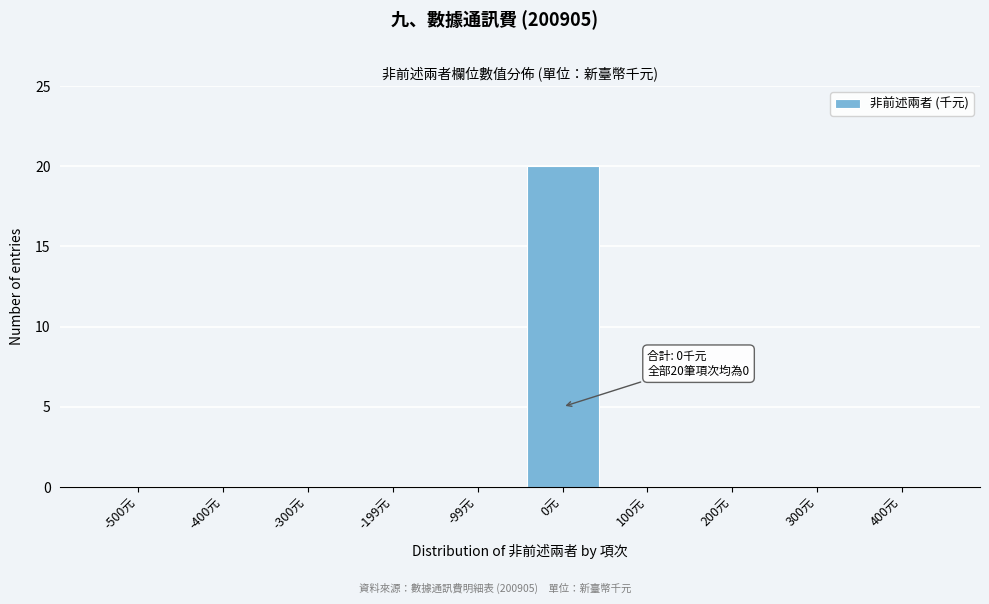

Reading right to left, transcribe all the data shown in this chart.

400元=0	300元=0	200元=0	100元=0	0元=20	-99元=0	-199元=0	-300元=0	-400元=0	-500元=0